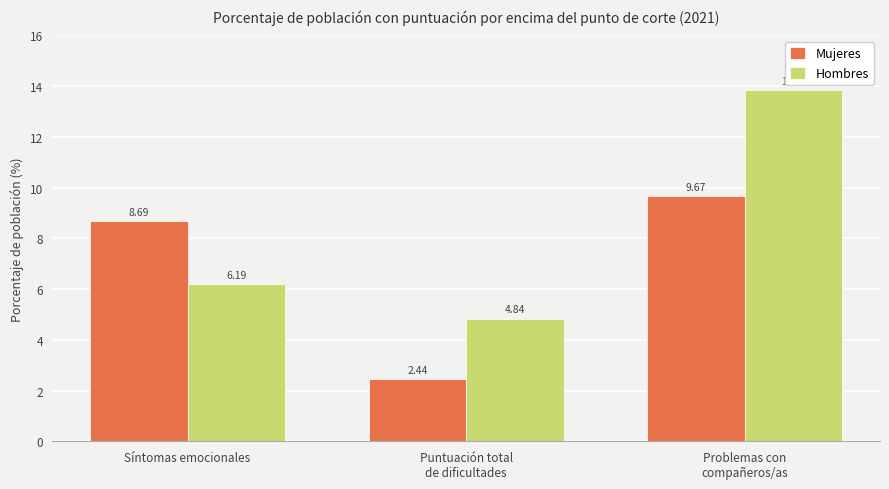

What position from the left is Síntomas emocionales?

1